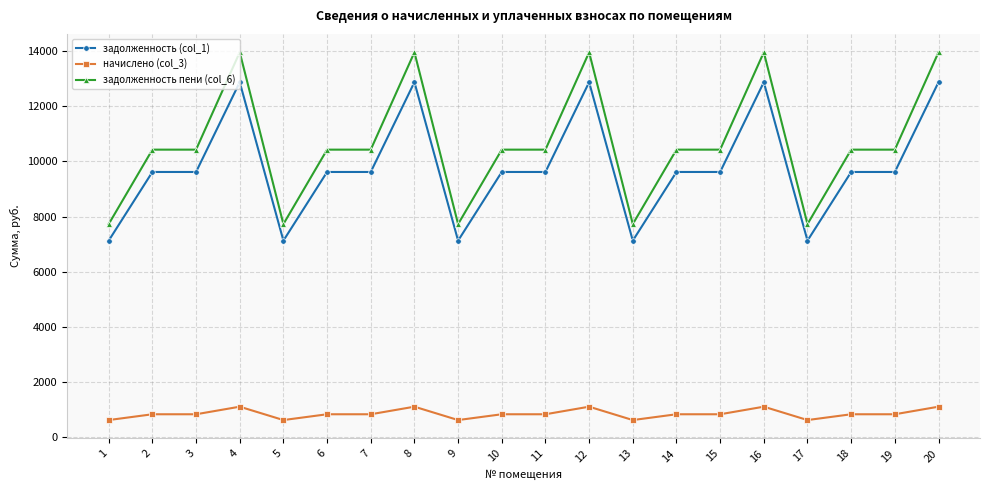

At 10, list the series in order from smallest to largest.

начислено (col_3), задолженность (col_1), задолженность пени (col_6)